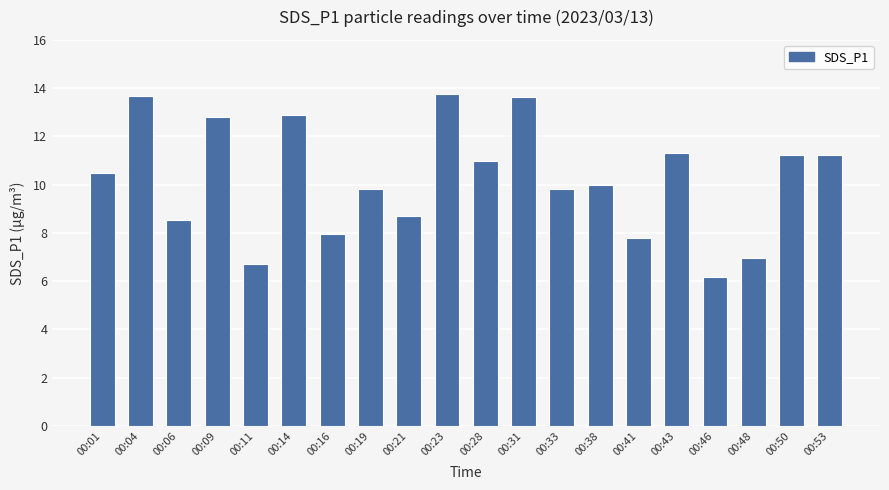

What is the sum of the values at 00:33 and 00:21?

18.5